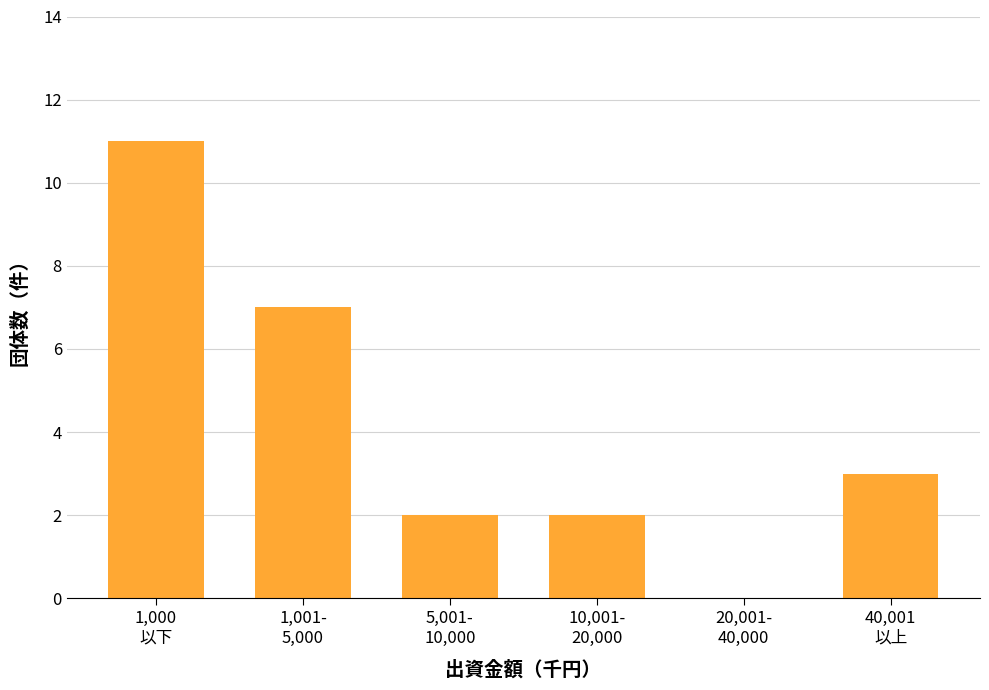

What is the greatest value displayed?

11